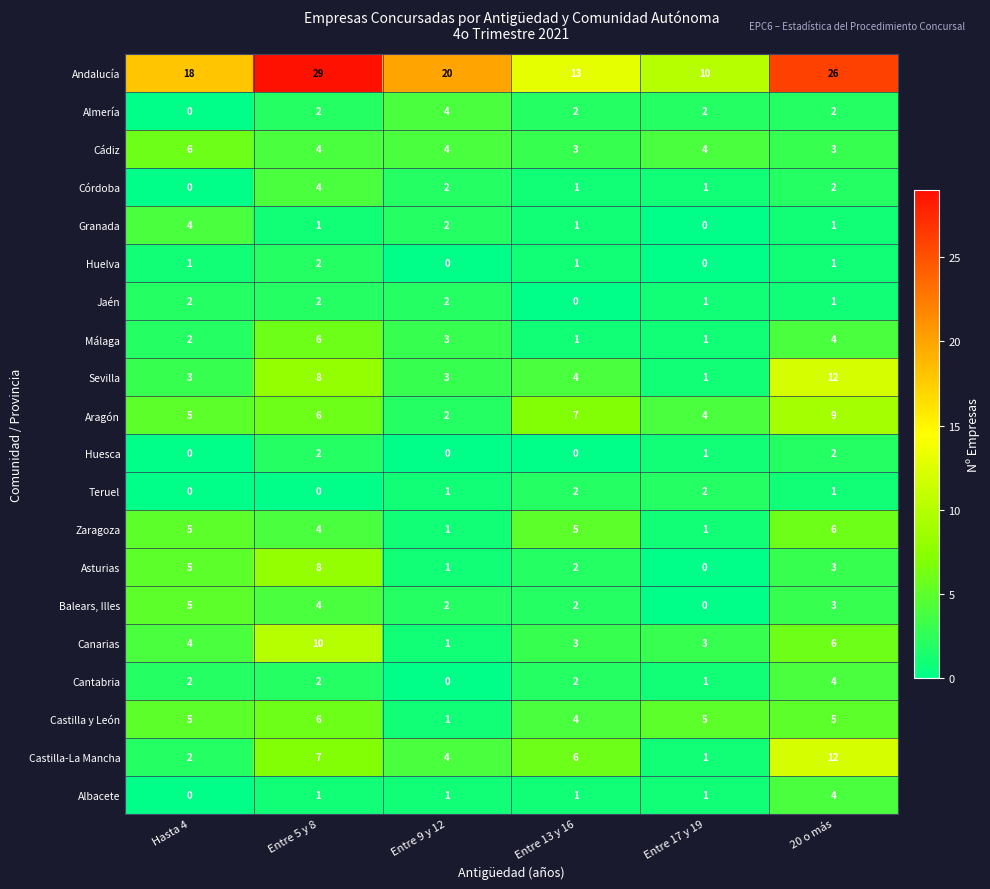

Which series has the largest range (max minus min)?

Andalucía